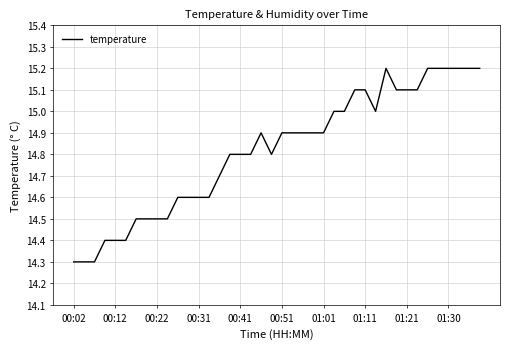

What is the smallest value displayed?

14.3